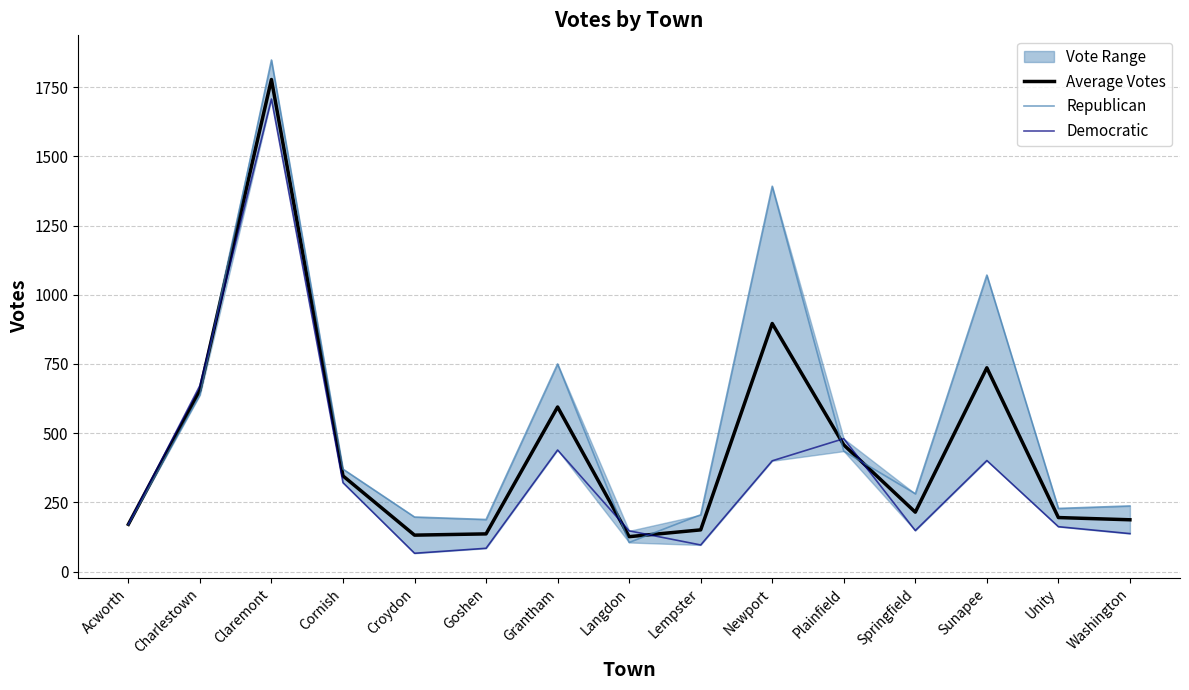

The Average Votes series shows 331.9 at Springfield. True or false?

False